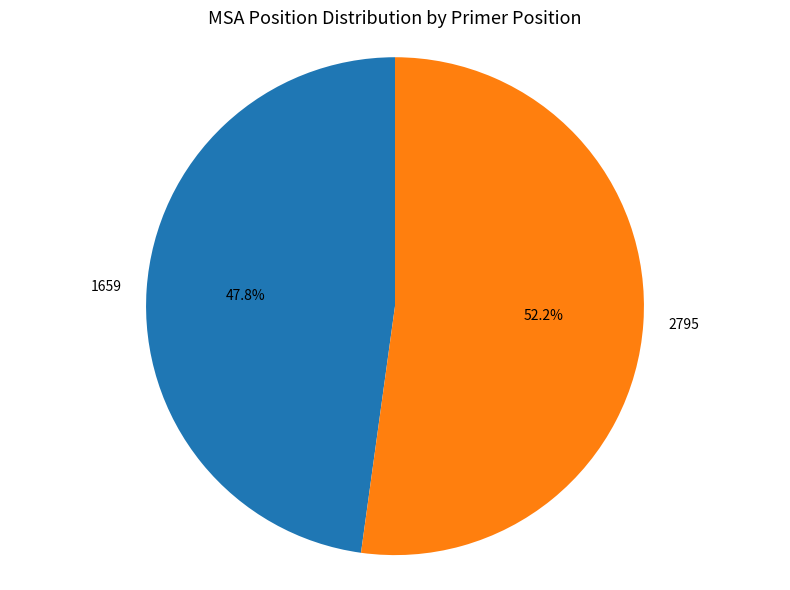

To the nearest percent, what percentage of the pie is 2795?

52%